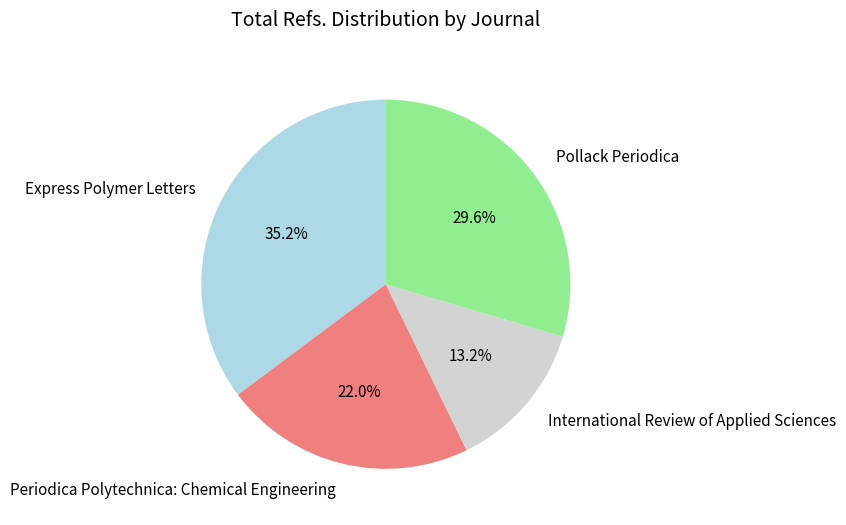

Which category has the biggest portion of the pie?

Express Polymer Letters